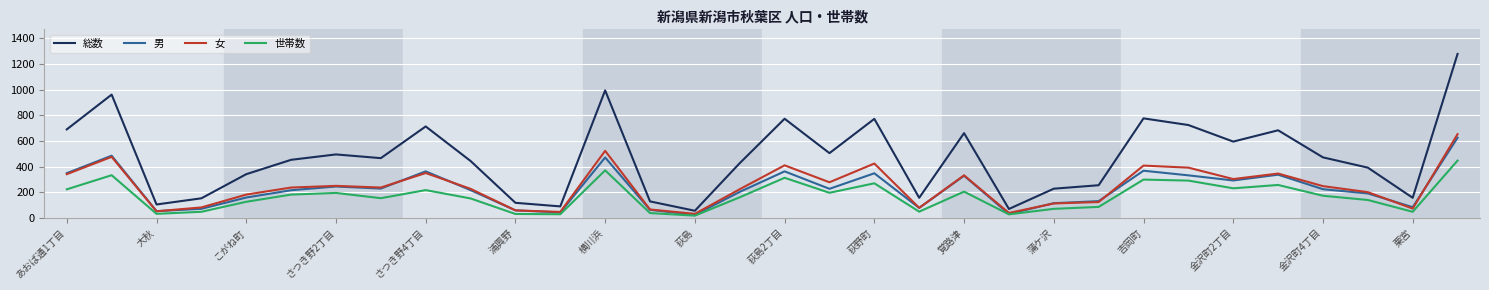

Which series has the widest spread of values?

総数